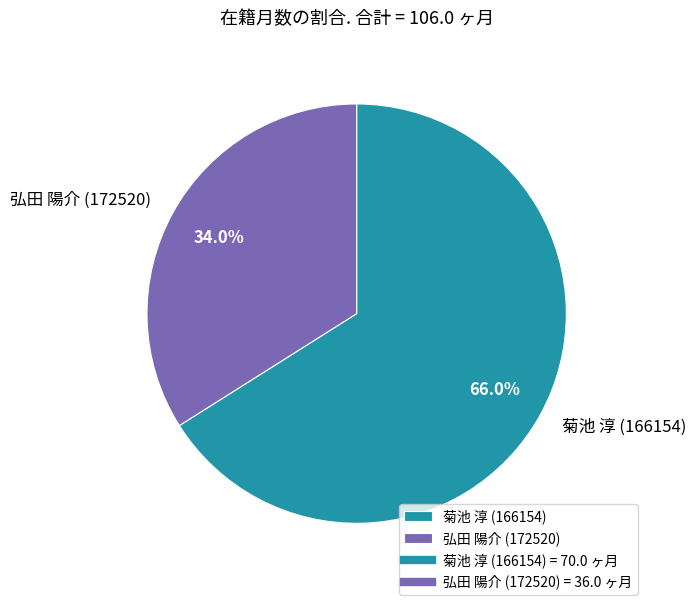

To the nearest percent, what is the difference between the largest and smallest slice percentages?

32%